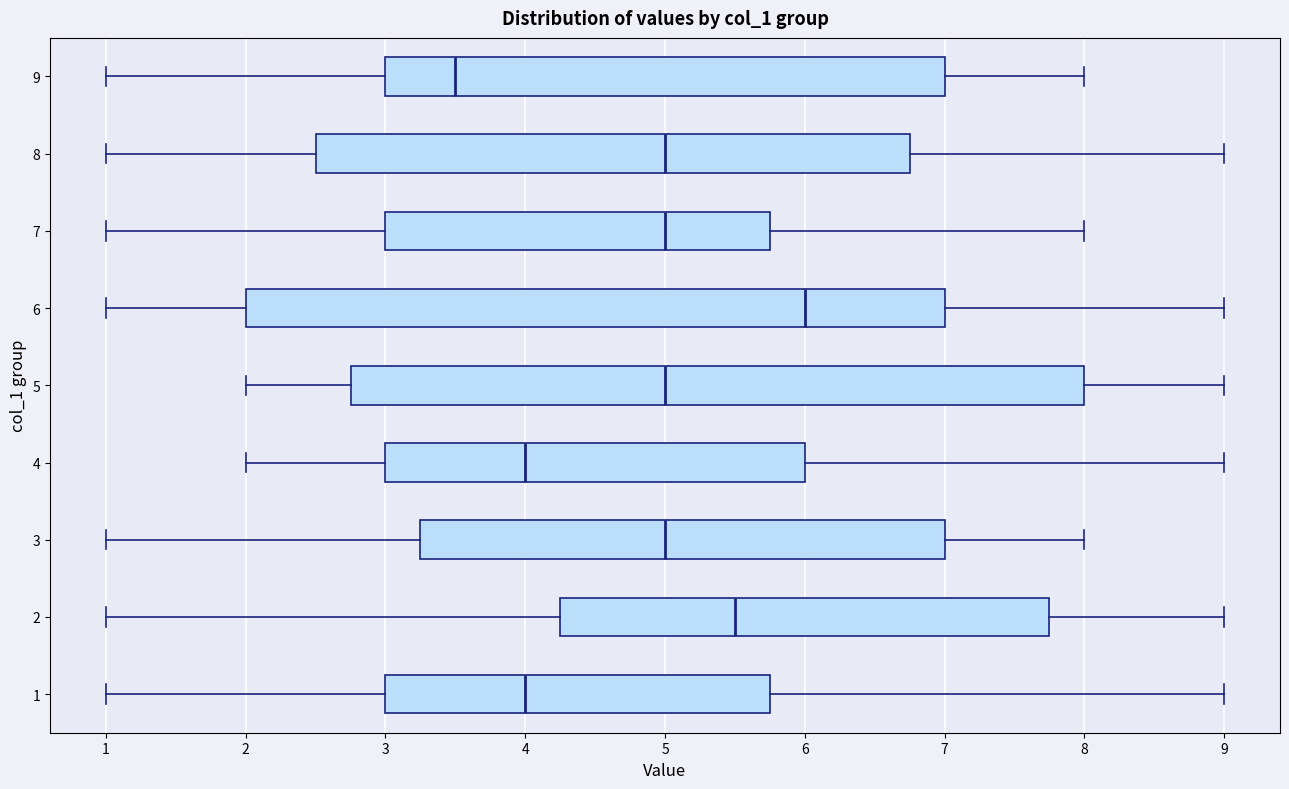

Comparing the boxes themselves (not the whiskers), which one is the widest?

5